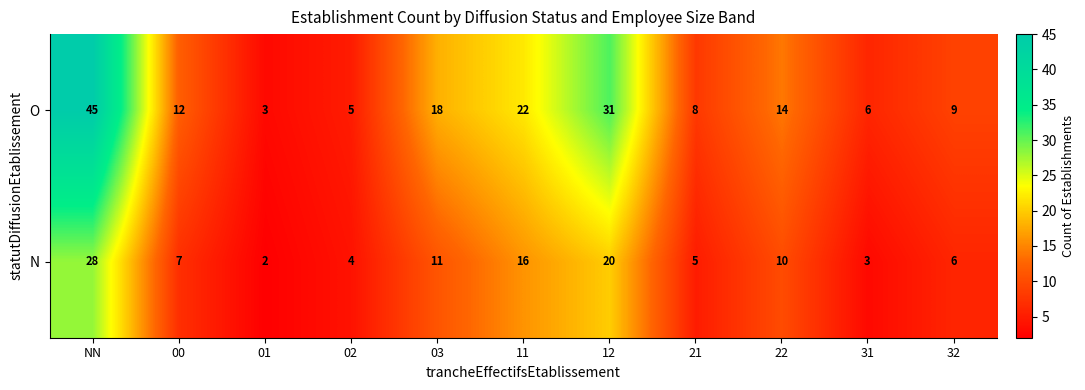

Reading left to right, what are all the values shown in this chart?

O: NN=45	00=12	01=3	02=5	03=18	11=22	12=31	21=8	22=14	31=6	32=9
N: NN=28	00=7	01=2	02=4	03=11	11=16	12=20	21=5	22=10	31=3	32=6